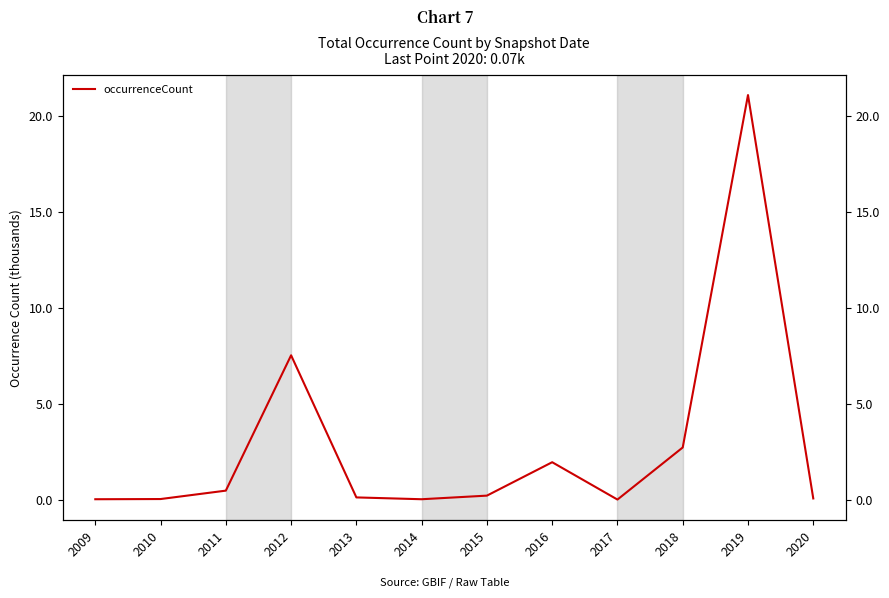

What is the difference between the maximum and minimum values?

21.1